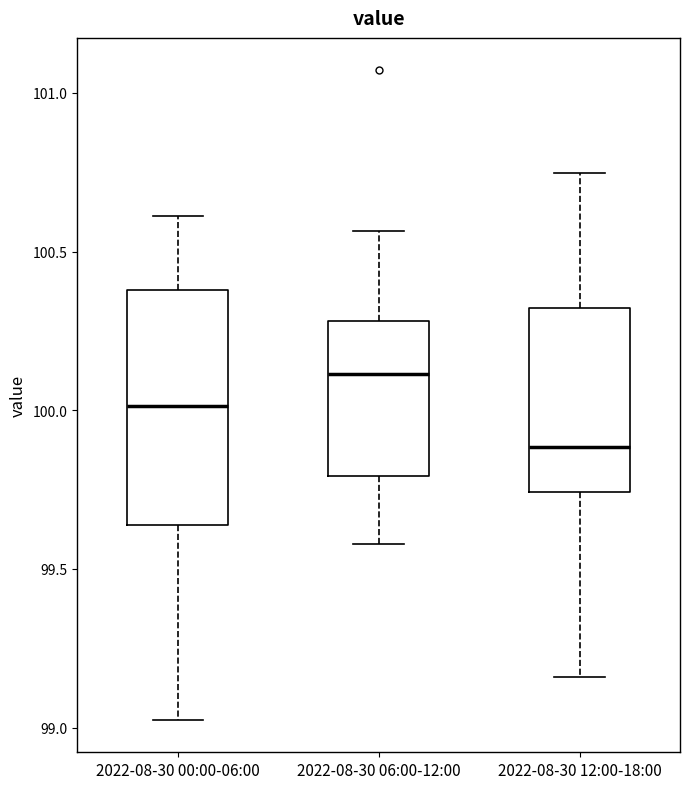

Comparing the boxes themselves (not the whiskers), which one is the tallest?

2022-08-30 00:00-06:00